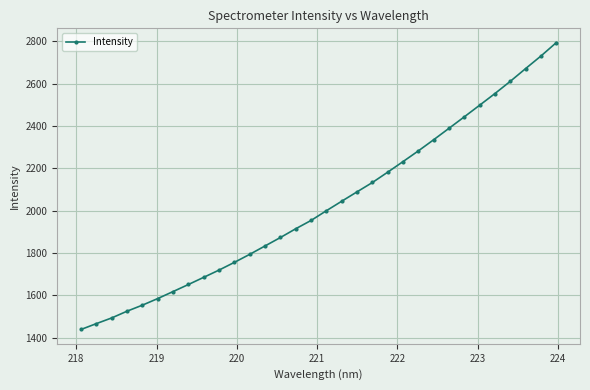

What is the value of the 14th point from the left?

1873.5